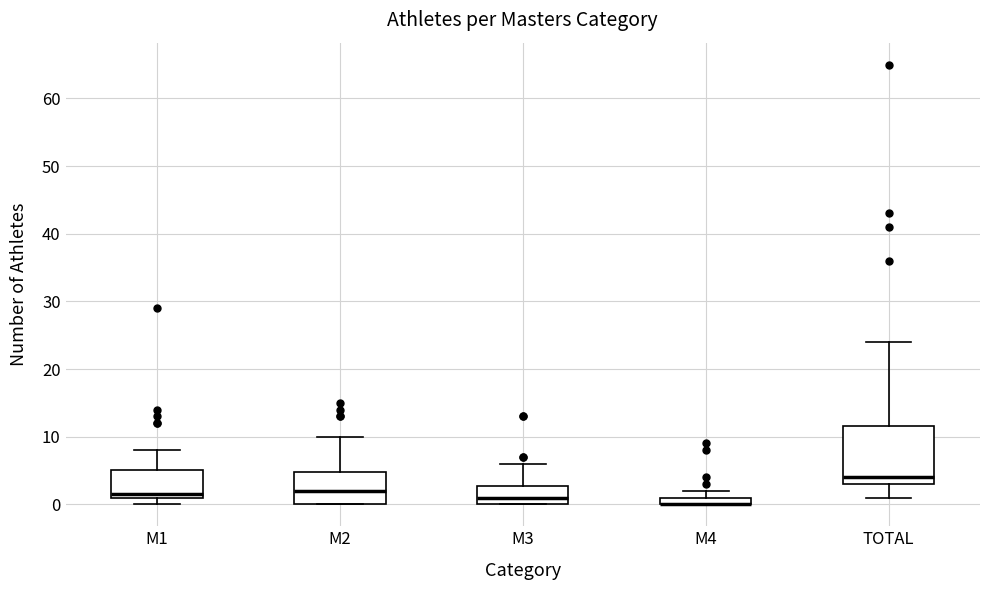

Where does the median line of the box for M1 sit on the y-axis? The values are not printed on the chart, so give them approximately, as read against the axis.

2